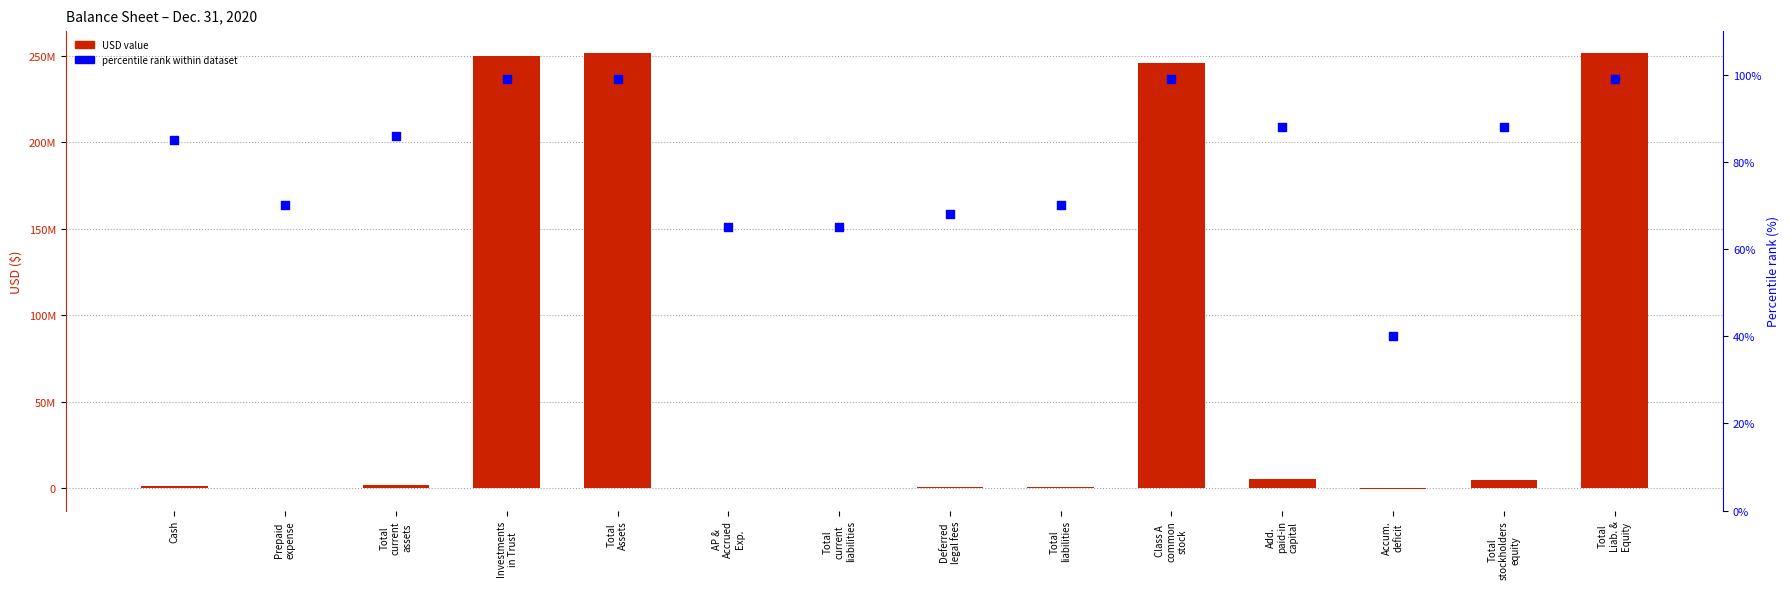

Is the value of percentile rank within dataset at Investments
in Trust greater than the value of Dec. 31, 2020 USD ($) at Total
Liab. &
Equity?

No